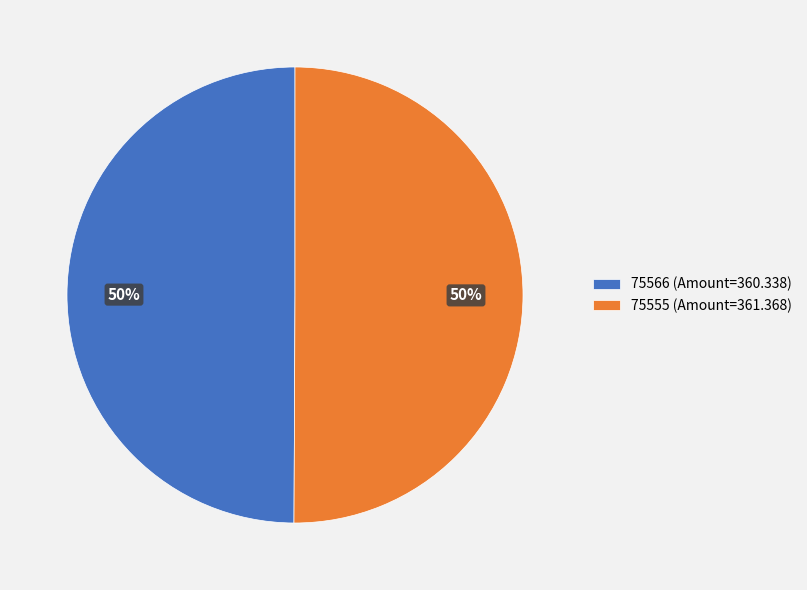

To the nearest percent, what is the combined percentage of 75566 and 75555?

100%